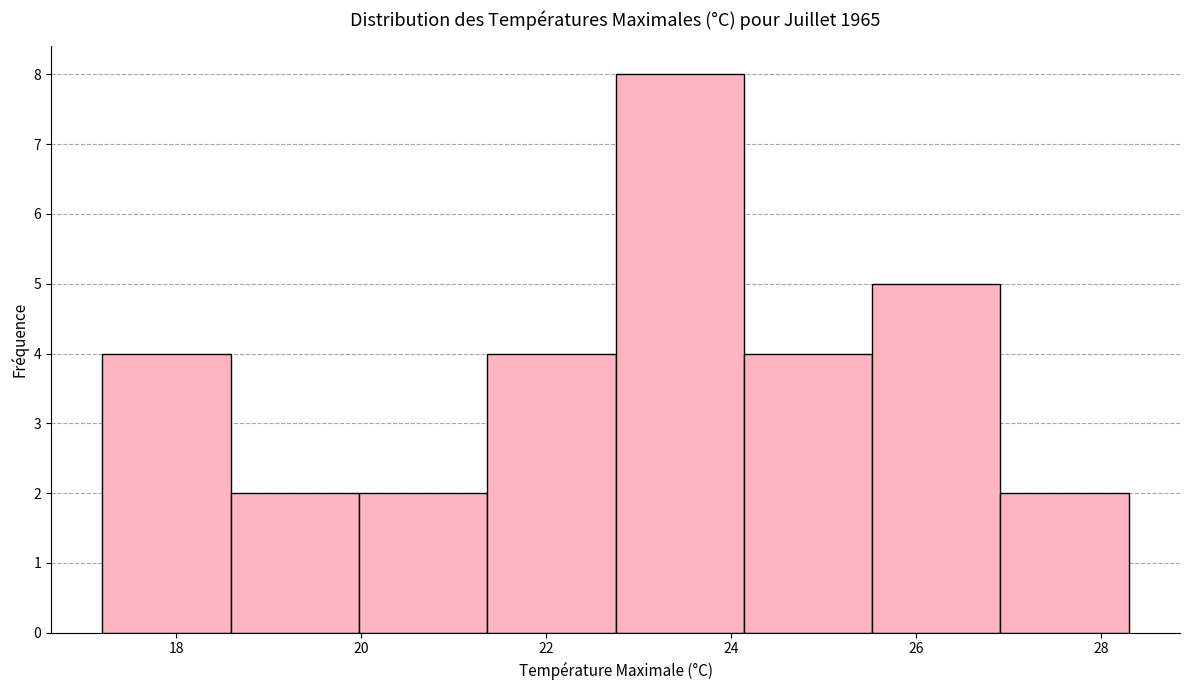

Reading left to right, list every bar in this chart as the range it spans on the x-axis followed by its height. Neither the bar edges nor the heights are printed on the chart, so give them approximately, as read against the axes.

17.2 to 18.6: 4
18.6 to 20.0: 2
20.0 to 21.4: 2
21.4 to 22.8: 4
22.8 to 24.2: 8
24.2 to 25.6: 4
25.6 to 27.0: 5
27.0 to 28.4: 2